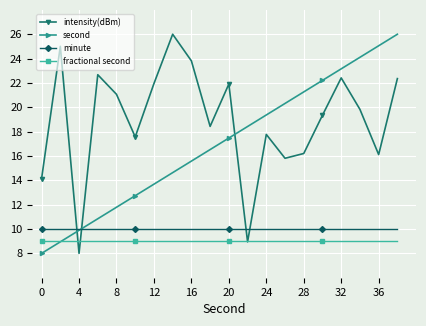

What is the value of the intensity(dBm) point at the 5th from the left?

21.1